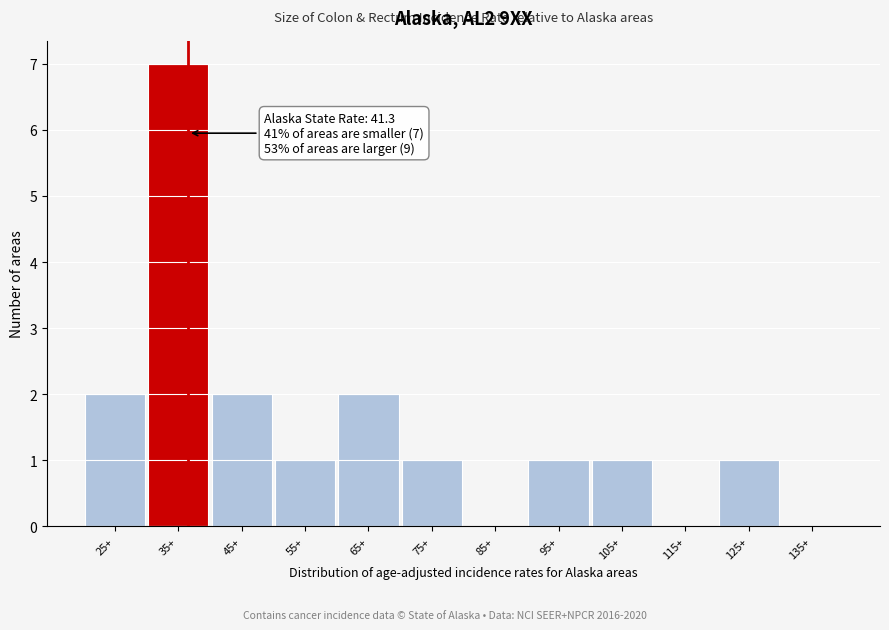

Reading right to left, list all the values displayed in this chart.

135+=0	125+=1	115+=0	105+=1	95+=1	85+=0	75+=1	65+=2	55+=1	45+=2	35+=7	25+=2